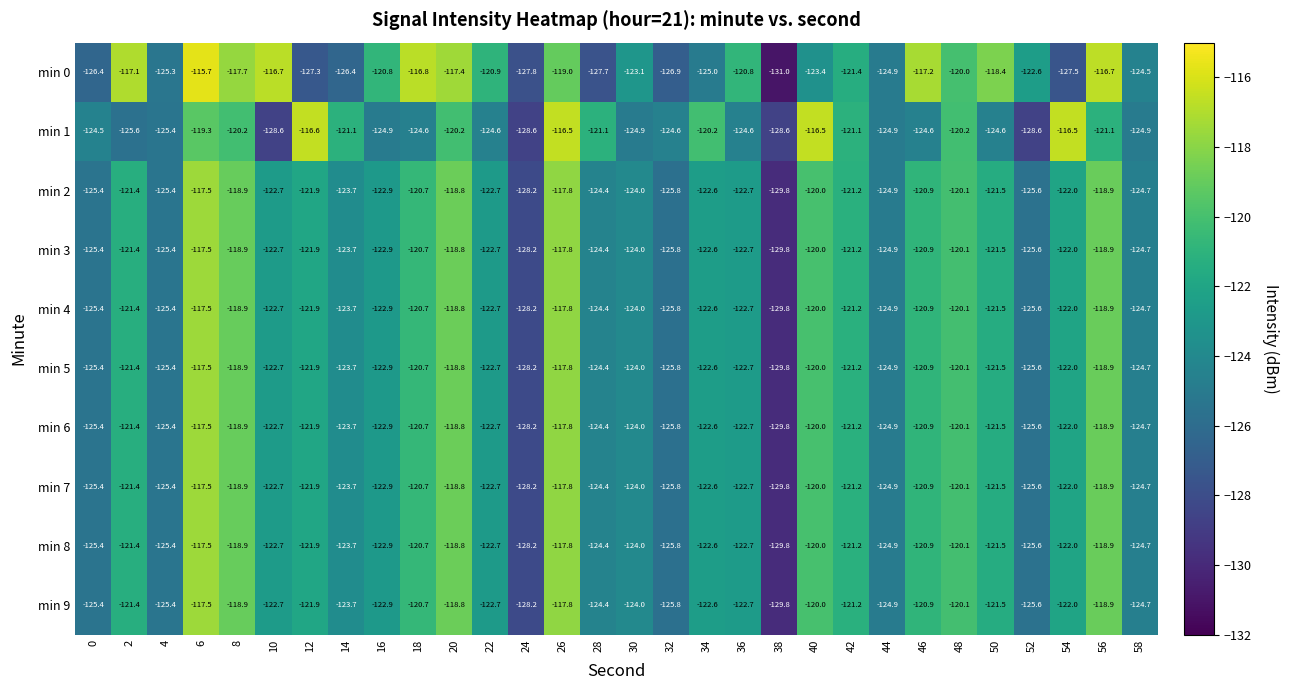

What is the average value of the min 2 series?

-122.6